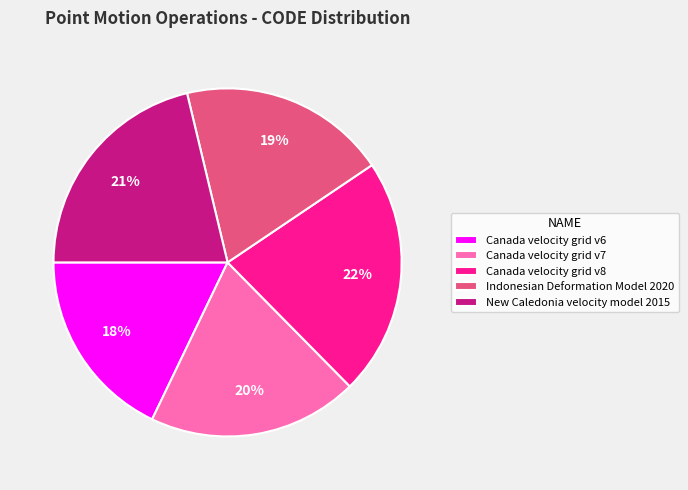

Combined, do Canada velocity grid v6 and Canada velocity grid v7 account for over 50%?

No